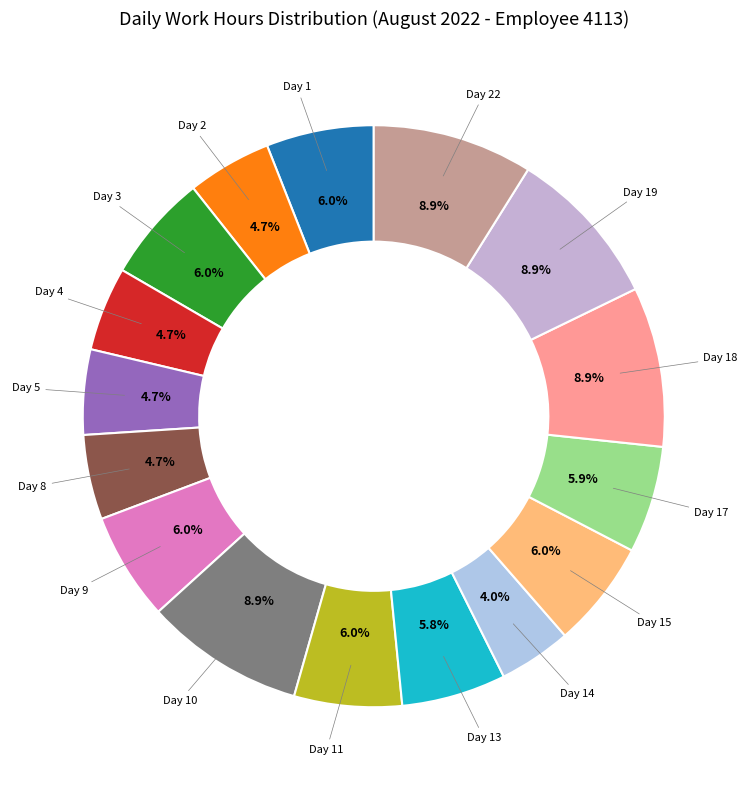

What is the smallest slice in the pie chart?

Day 14